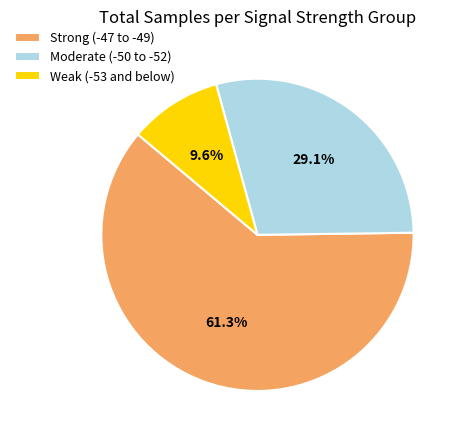

Which has a higher value, Weak (-53 and below) or Strong (-47 to -49)?

Strong (-47 to -49)